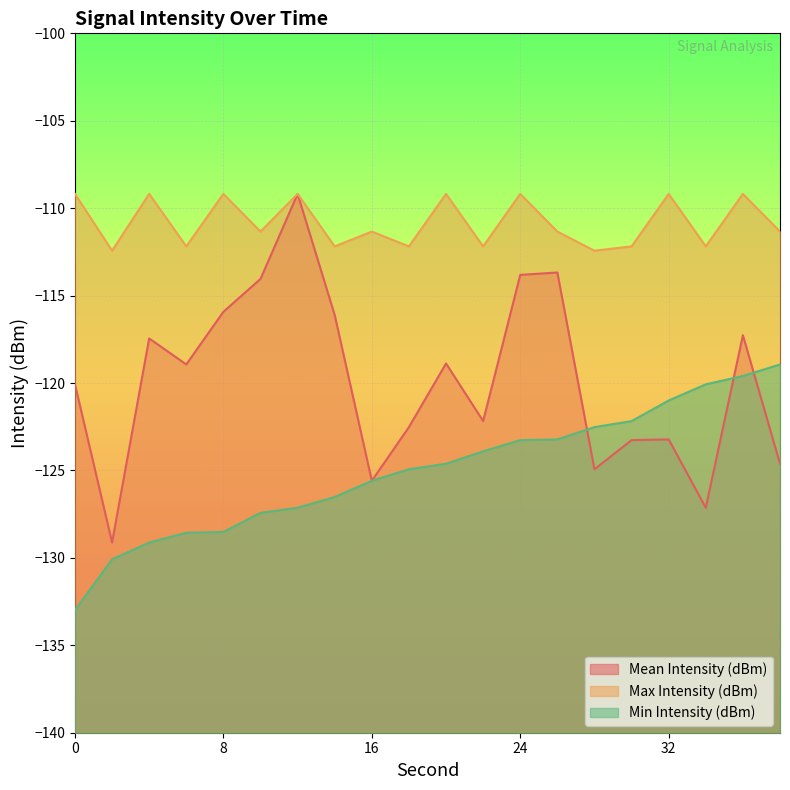

Reading right to left, transcribe all the data shown in this chart.

Mean Intensity (dBm): 38=-124.6	36=-117.3	34=-127.1	32=-123.2	30=-123.3	28=-124.9	26=-113.7	24=-113.8	22=-122.2	20=-118.9	18=-122.5	16=-125.6	14=-116.1	12=-109.2	10=-114.0	8=-115.9	6=-118.9	4=-117.4	2=-129.1	0=-120.1
Max Intensity (dBm): 38=-111.3	36=-109.2	34=-112.2	32=-109.2	30=-112.2	28=-112.4	26=-111.3	24=-109.2	22=-112.2	20=-109.2	18=-112.2	16=-111.3	14=-112.2	12=-109.2	10=-111.3	8=-109.2	6=-112.2	4=-109.2	2=-112.4	0=-109.2
Min Intensity (dBm): 38=-118.9	36=-119.6	34=-120.1	32=-121.0	30=-122.2	28=-122.5	26=-123.2	24=-123.3	22=-123.9	20=-124.6	18=-124.9	16=-125.6	14=-126.5	12=-127.1	10=-127.4	8=-128.5	6=-128.6	4=-129.1	2=-130.1	0=-133.0